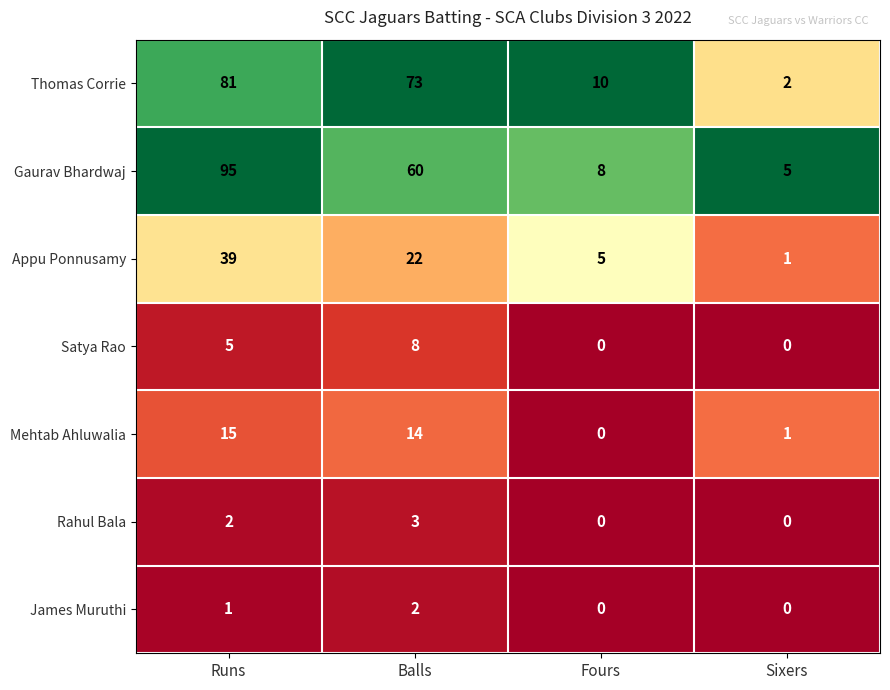

Which series changed the most between Fours and Sixers?

Thomas Corrie